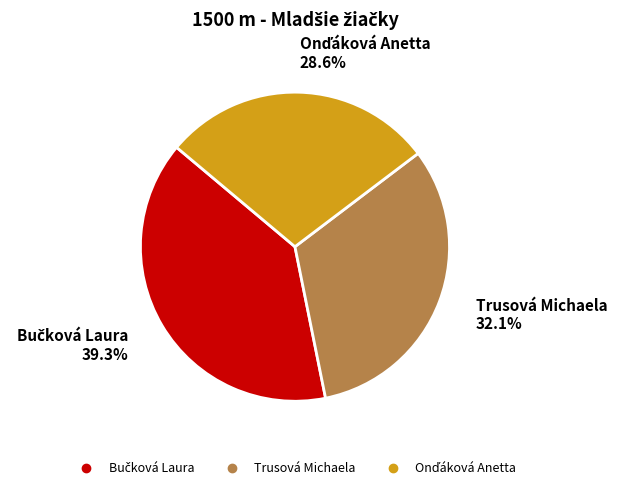

To the nearest percent, what portion does Trusová Michaela represent?

32%